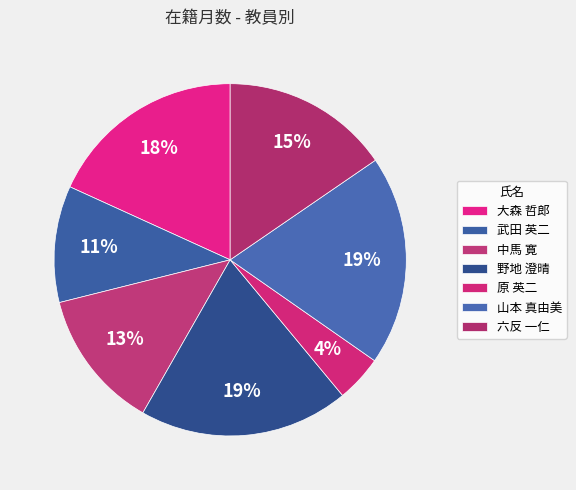

What percentage is the 山本 真由美 slice, to the nearest percent?

19%